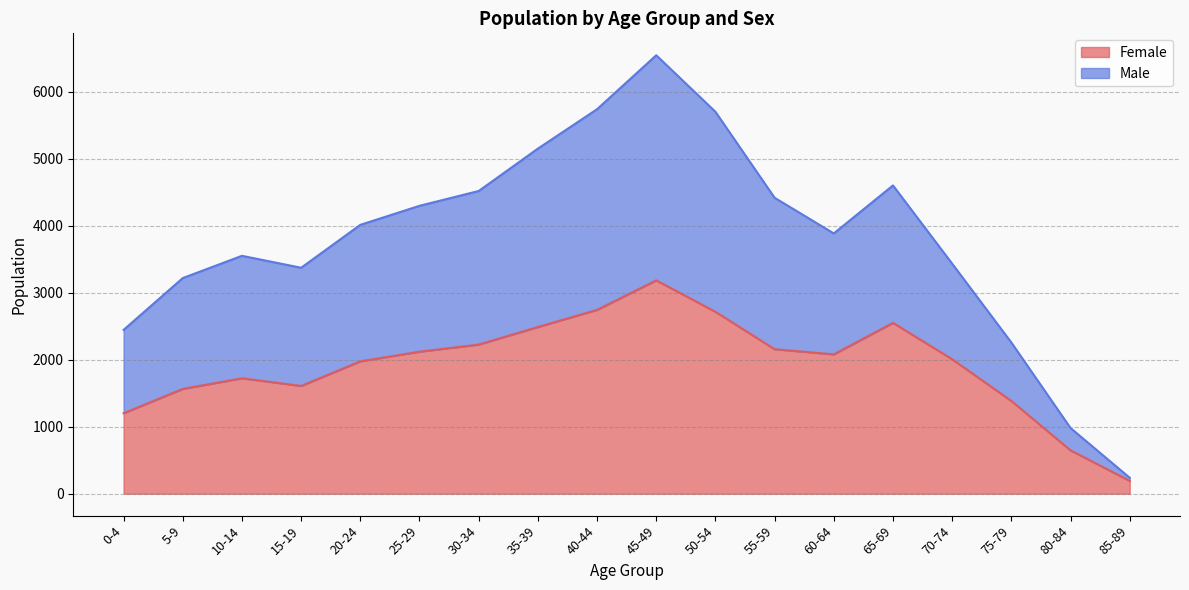

At how many categories does at least one series exceed 4401?

7